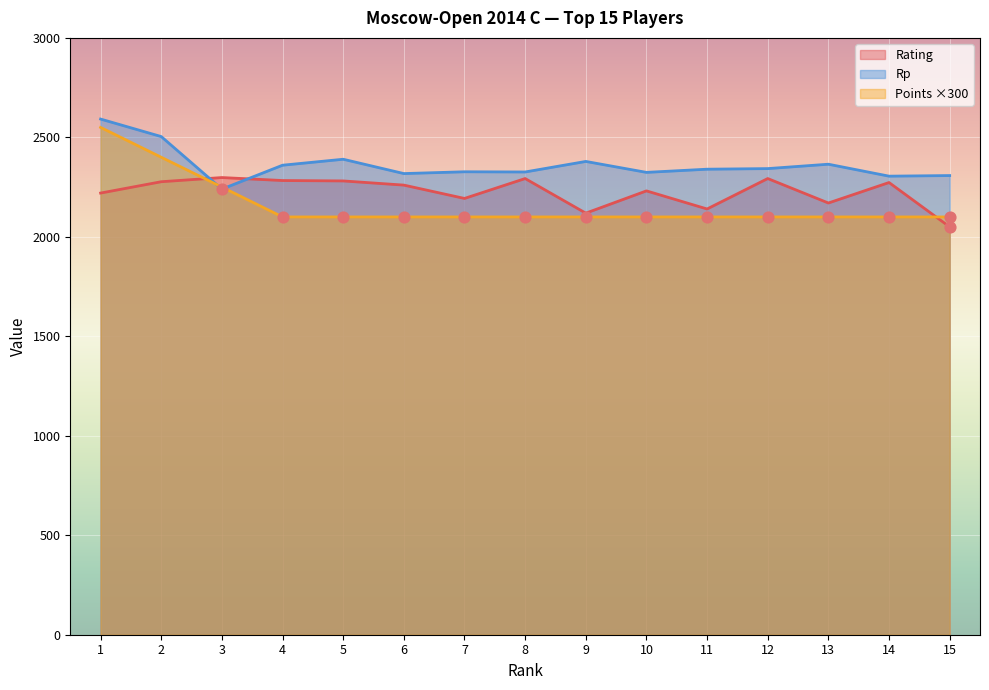

Which series has the widest spread of Y values?

Points